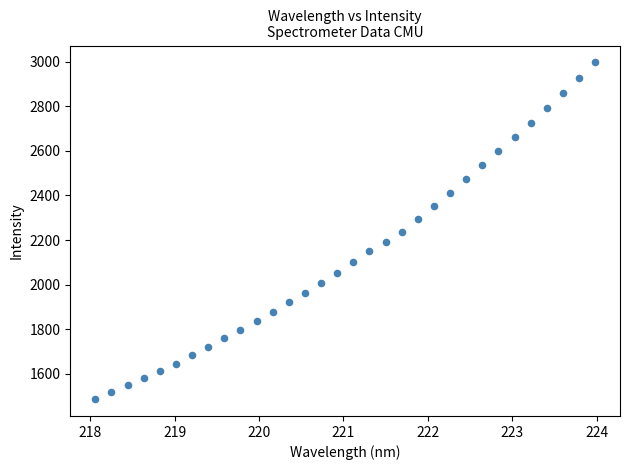

What is the range of X values (max minus min)?

5.9